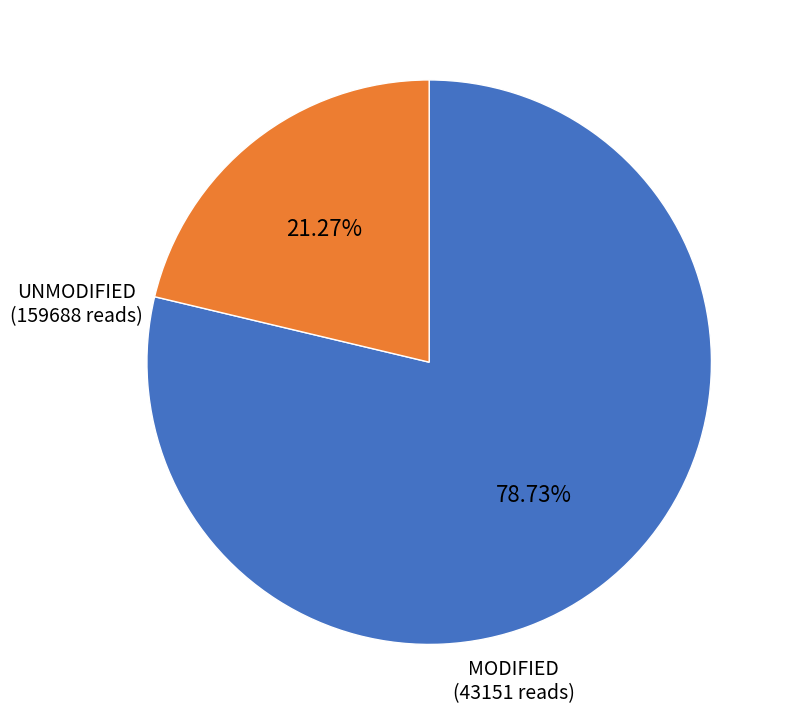

Is there a majority slice in this chart?

Yes